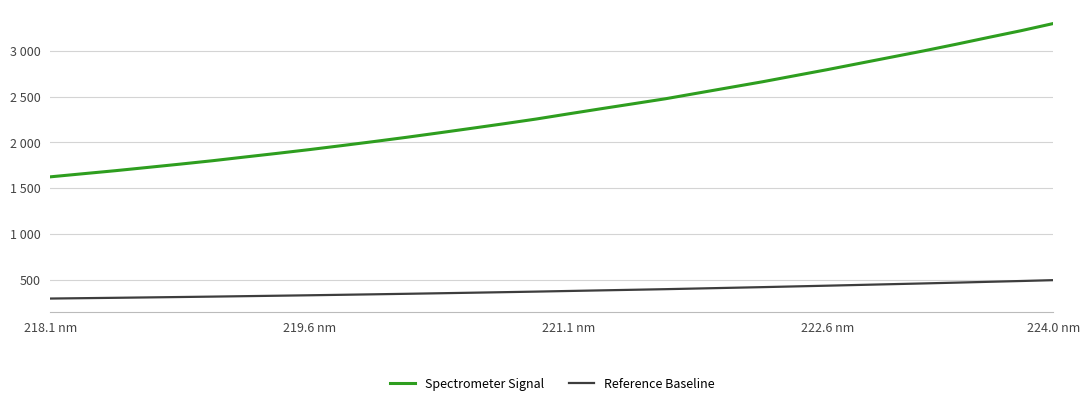

True or false: Spectrometer Signal and Reference Baseline intersect in this chart.

False